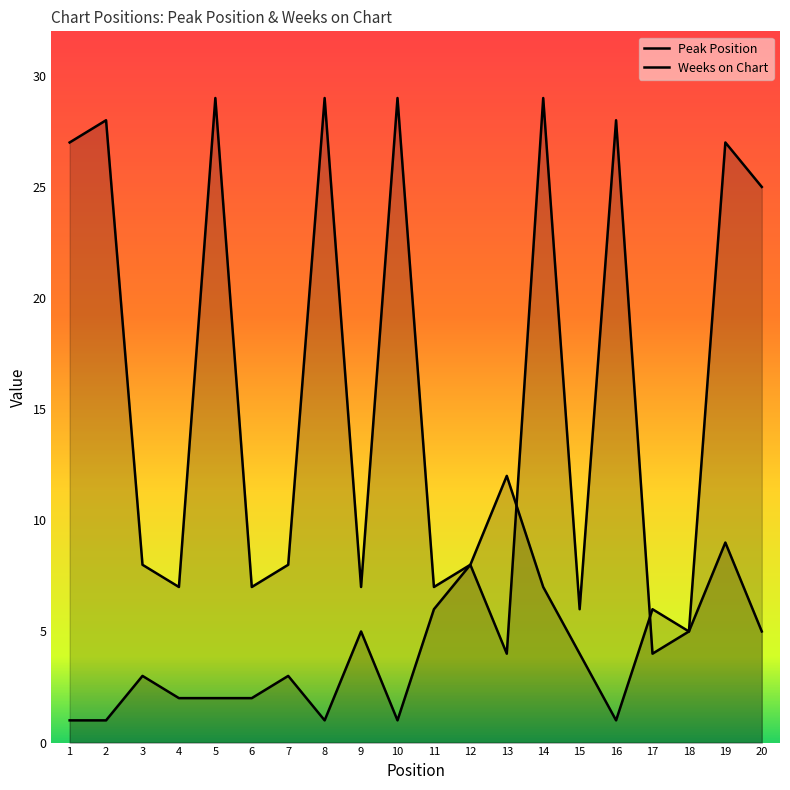

List the series in order of their peak value, highest first.

Weeks on Chart, Peak Position